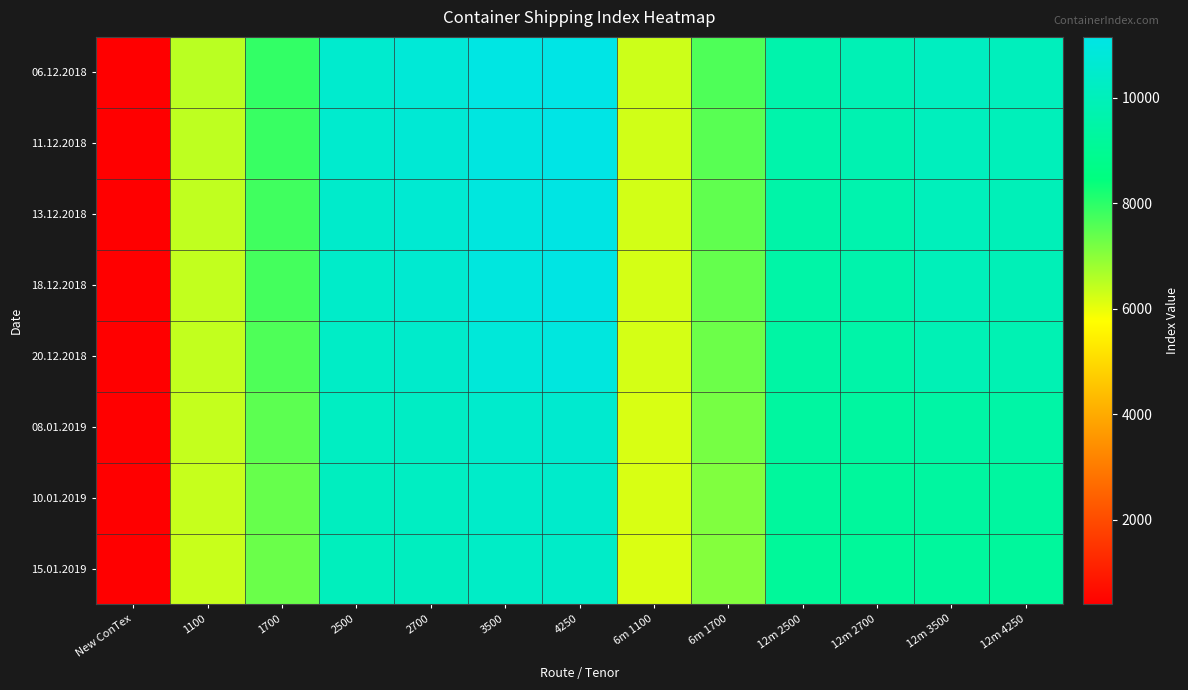

List the series in order of their peak value, highest first.

06.12.2018, 11.12.2018, 13.12.2018, 18.12.2018, 20.12.2018, 08.01.2019, 10.01.2019, 15.01.2019